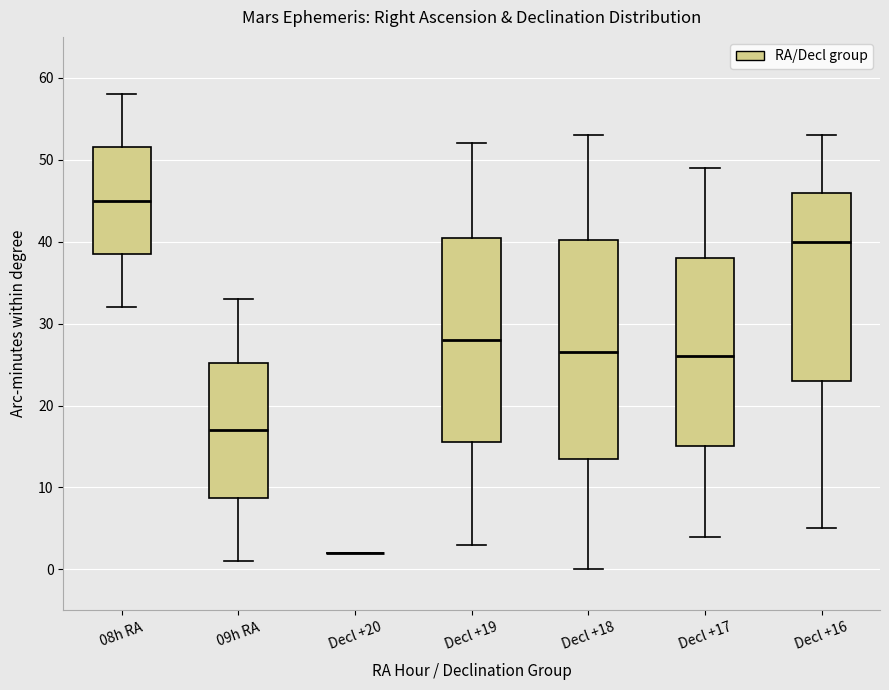

Reading left to right, read every box against the y-axis: the position of its median line, the range the box covers, and the ends of its whiskers. The values are not printed on the chart, so give them approximately, as read against the axis.

08h RA: median 45, box 39 to 52, whiskers 32 to 58
09h RA: median 17, box 9 to 25, whiskers 1 to 33
Decl +20: box collapsed to a line at 2, whiskers 2 to 2
Decl +19: median 28, box 16 to 41, whiskers 3 to 52
Decl +18: median 27, box 14 to 40, whiskers 0 to 53
Decl +17: median 26, box 15 to 38, whiskers 4 to 49
Decl +16: median 40, box 23 to 46, whiskers 5 to 53